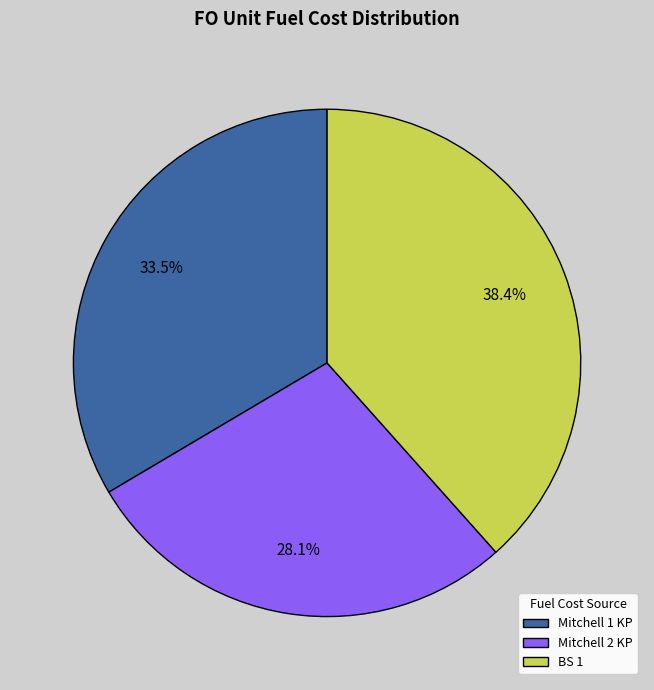

Which slice is the smallest?

Mitchell 2 KP